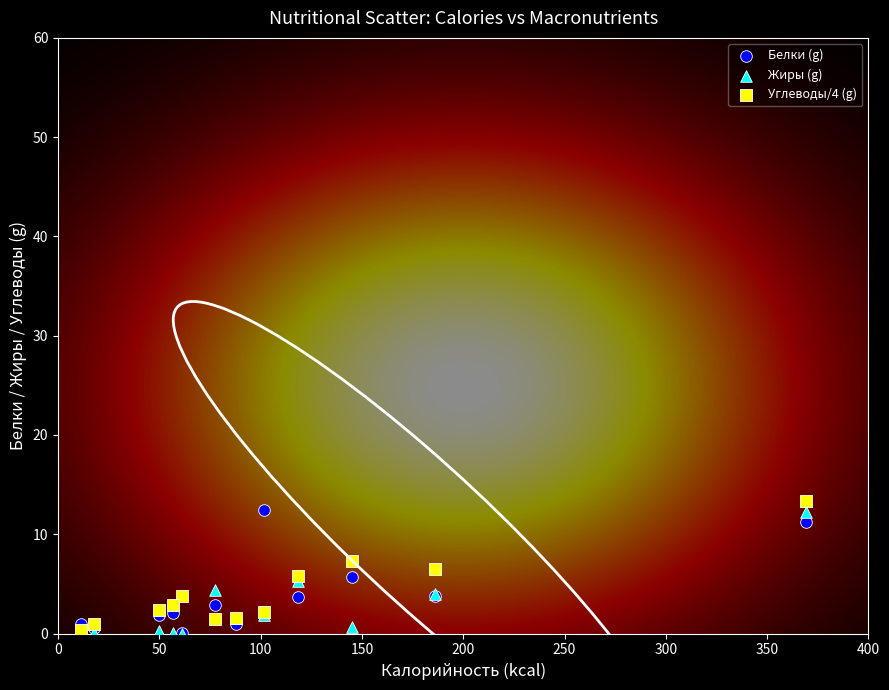

What are all the series names shown in the legend?

Белки (g), Жиры (g), Углеводы/4 (g)